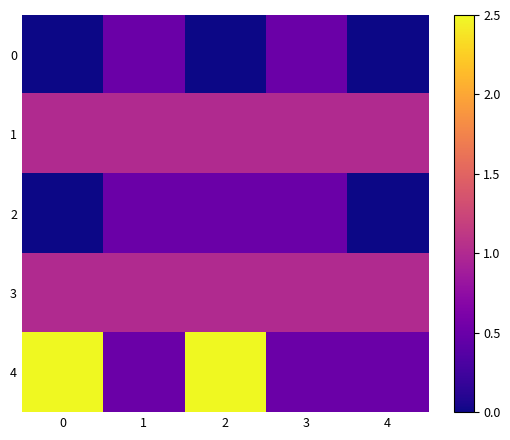

At 1, list the series in order from smallest to largest.

0, 2, 4, 1, 3